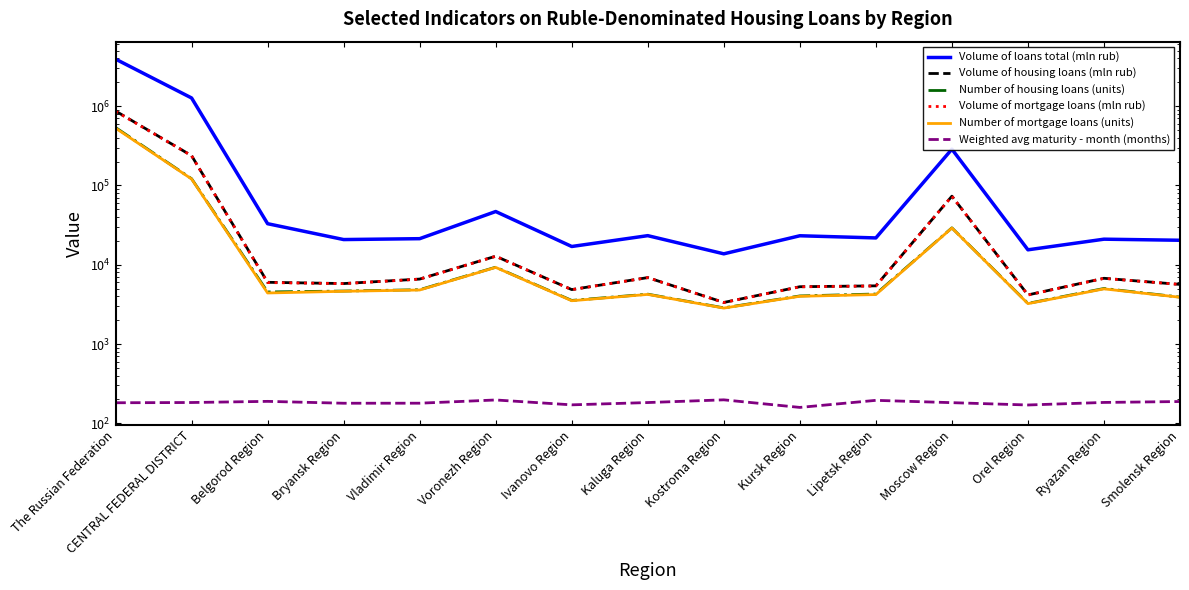

What is the label of the 10th point from the left?

Kursk Region